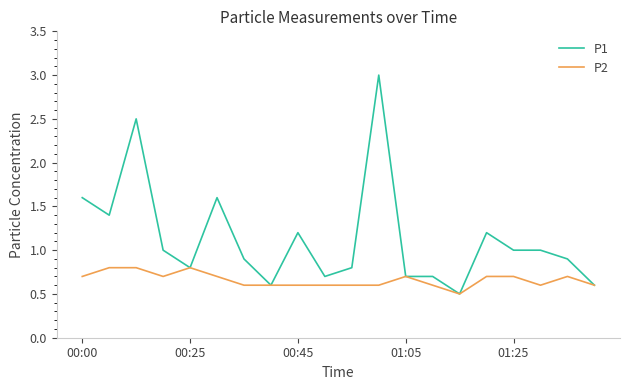

What is the greatest value displayed?

3.0